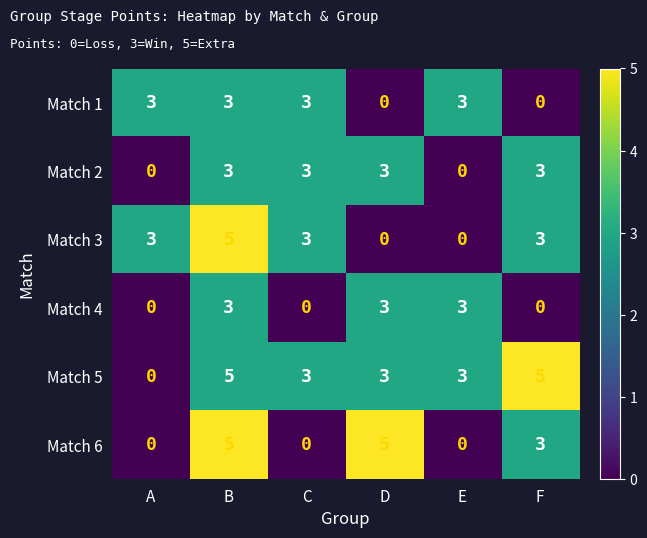

Which series has the largest total across all categories?

Match 5